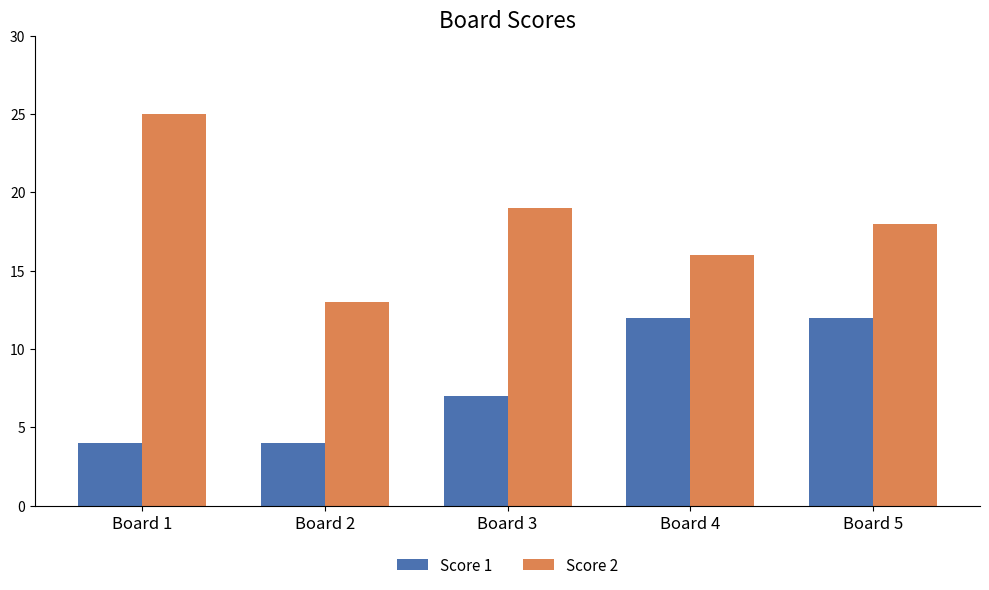

What is the sum of the Score 2 values at Board 4 and Board 5?

34